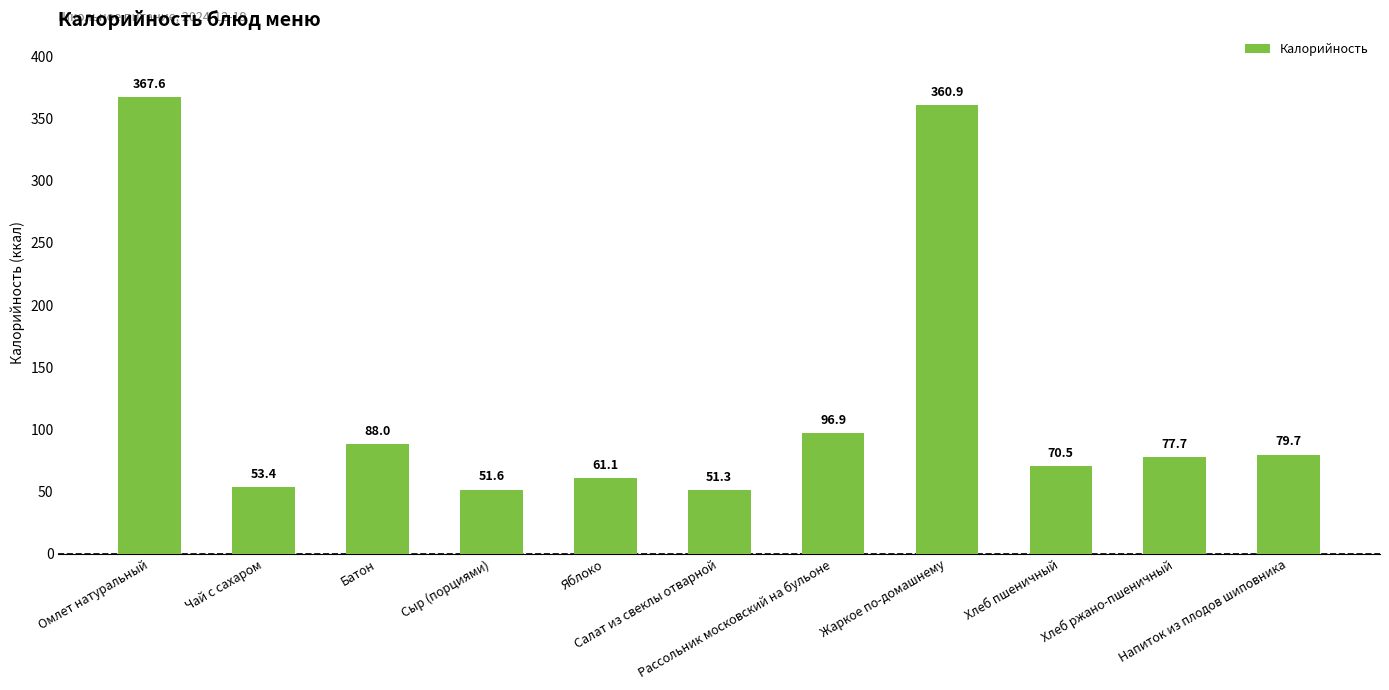

At which category does the chart reach its peak across all series?

Омлет натуральный